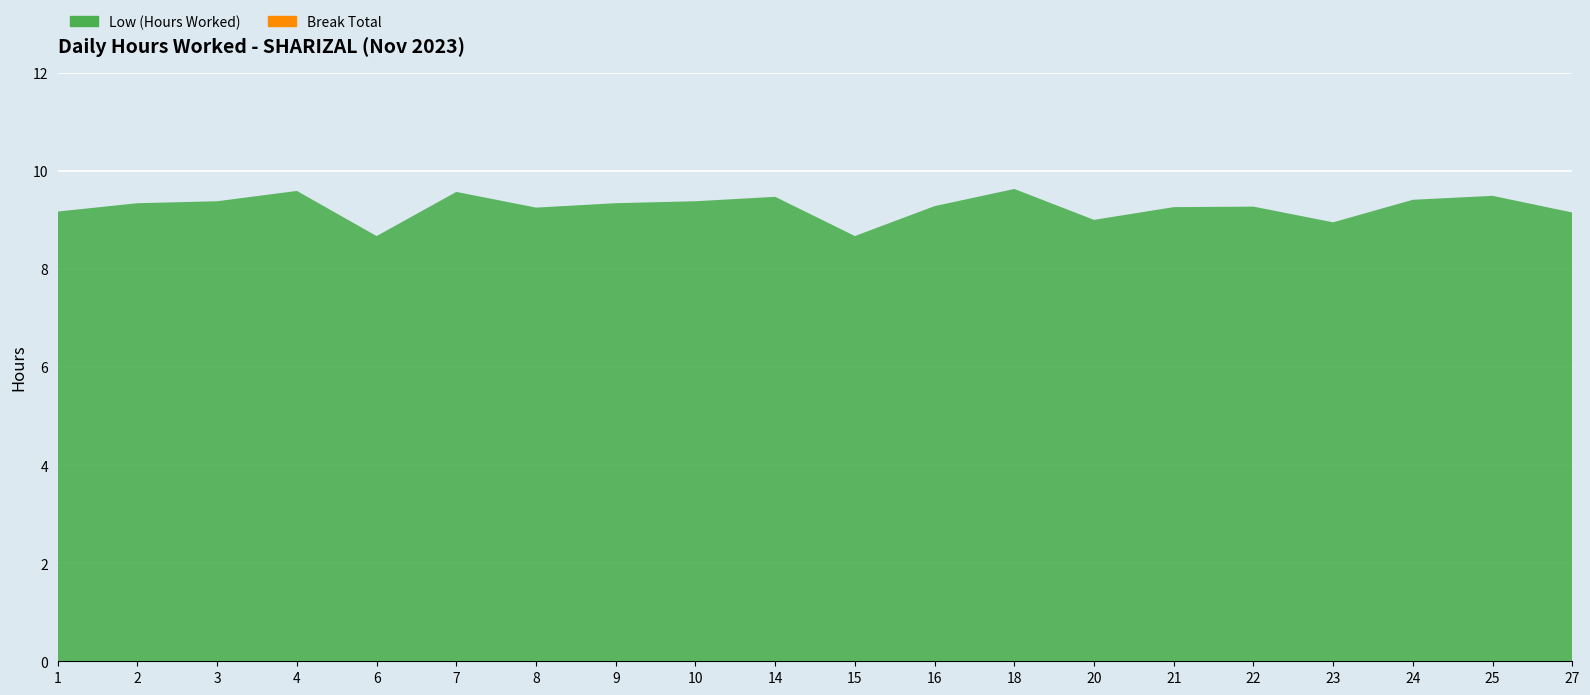

Reading left to right, what are all the values shown in this chart?

Low (Hours Worked): 1=9.2	2=9.3	3=9.4	4=9.6	6=8.7	7=9.6	8=9.2	9=9.3	10=9.4	14=9.5	15=8.7	16=9.3	18=9.6	20=9.0	21=9.3	22=9.3	23=8.9	24=9.4	25=9.5	27=9.2
Break Total: 1=0.0	2=0.0	3=0.0	4=0.0	6=0.0	7=0.0	8=0.0	9=0.0	10=0.0	14=0.0	15=0.0	16=0.0	18=0.0	20=0.0	21=0.0	22=0.0	23=0.0	24=0.0	25=0.0	27=0.0